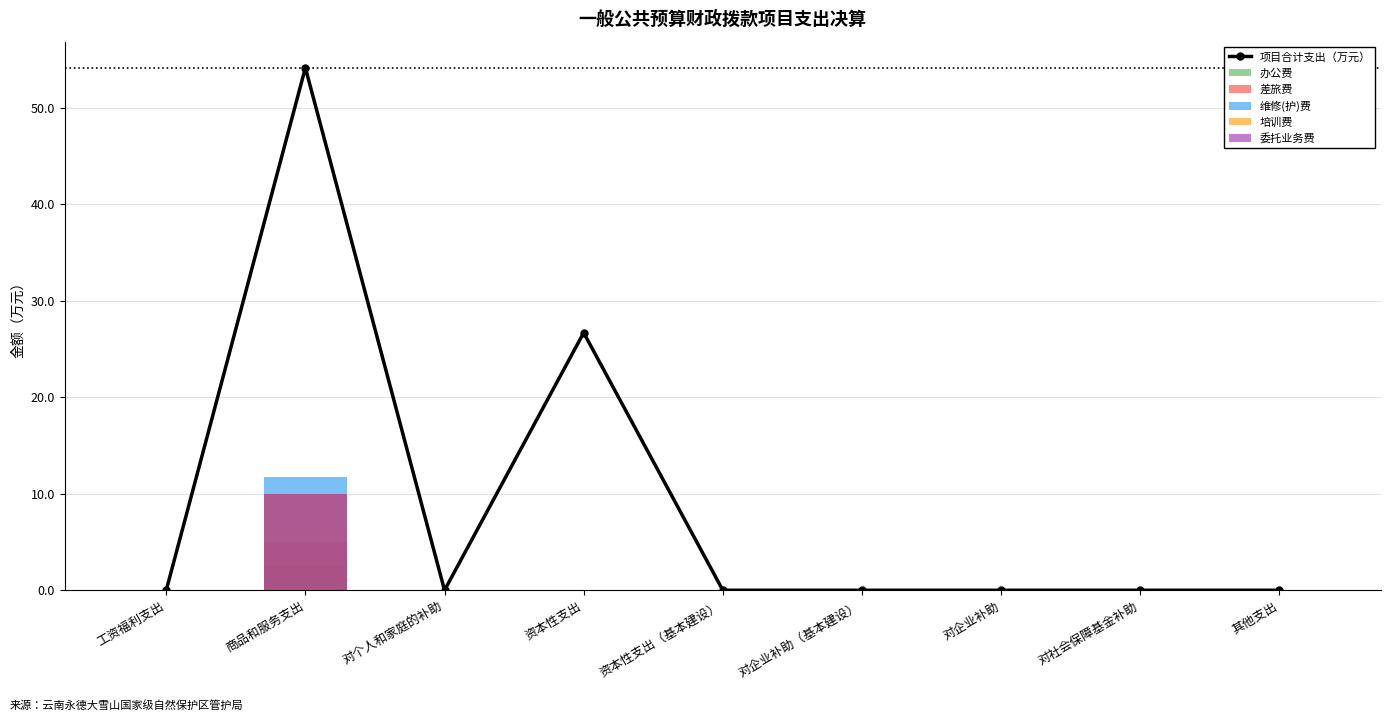

What is the difference between the maximum and minimum values in the 差旅费 series?

5.0